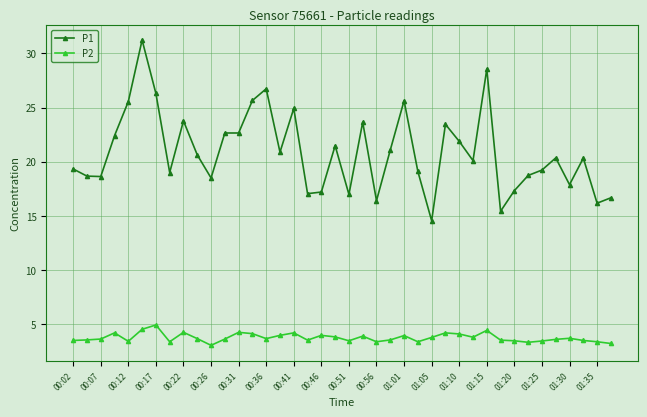

Which series has the largest range (max minus min)?

P1